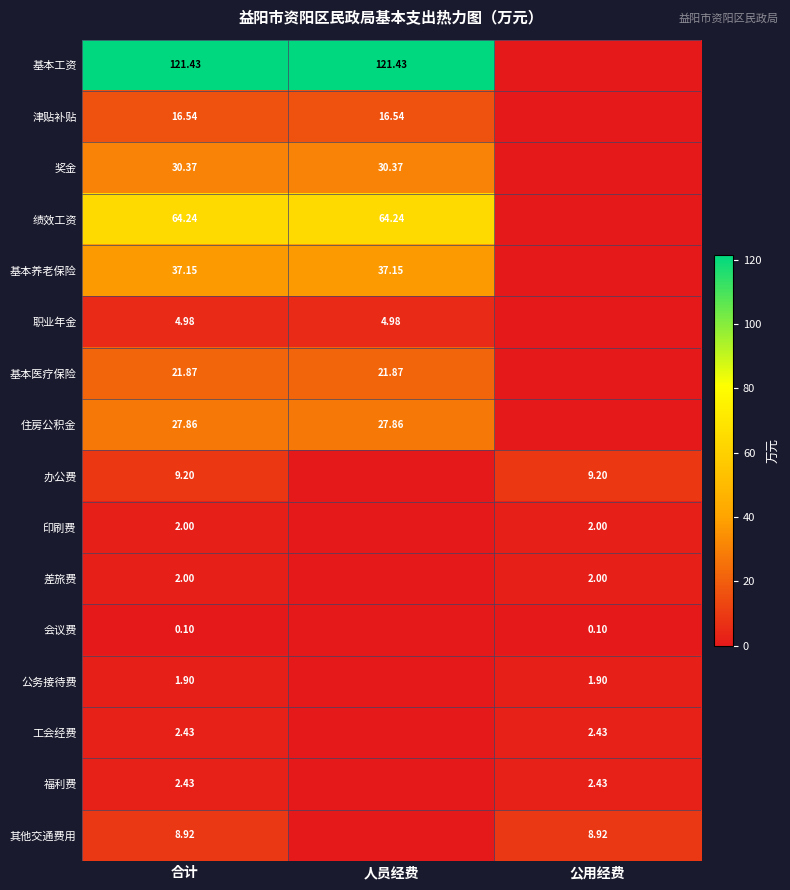

Which series changed the most between 合计 and 公用经费?

基本工资